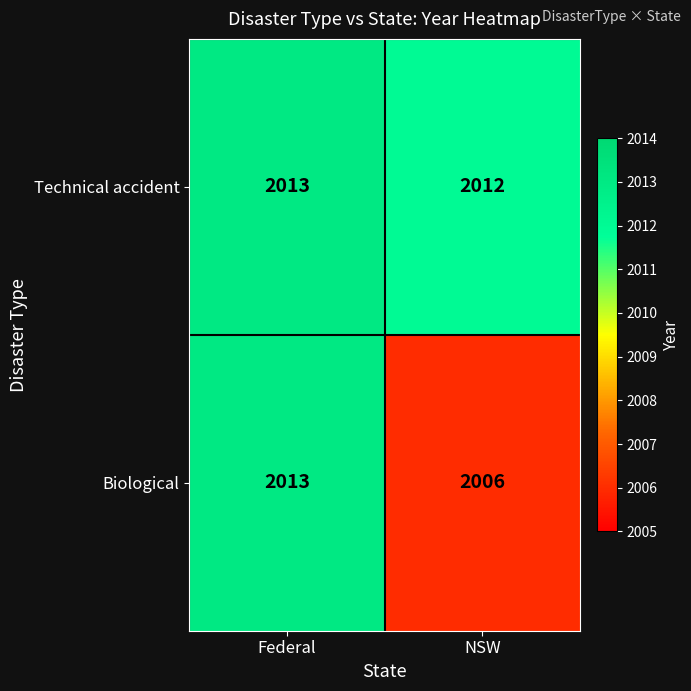

Which series has the widest spread of values?

Biological